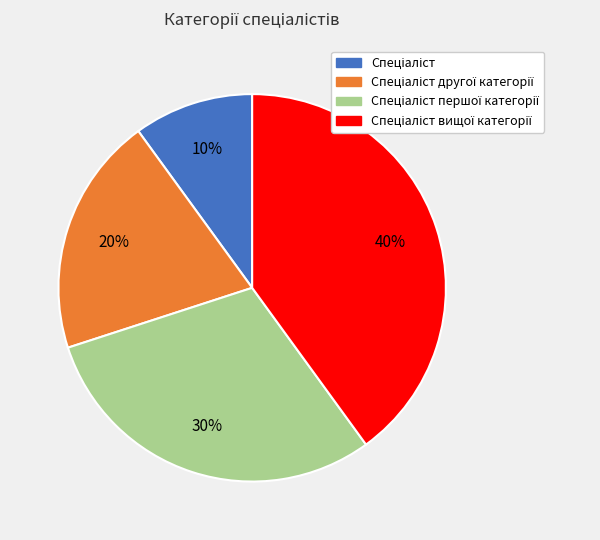

Is there a majority slice in this chart?

No